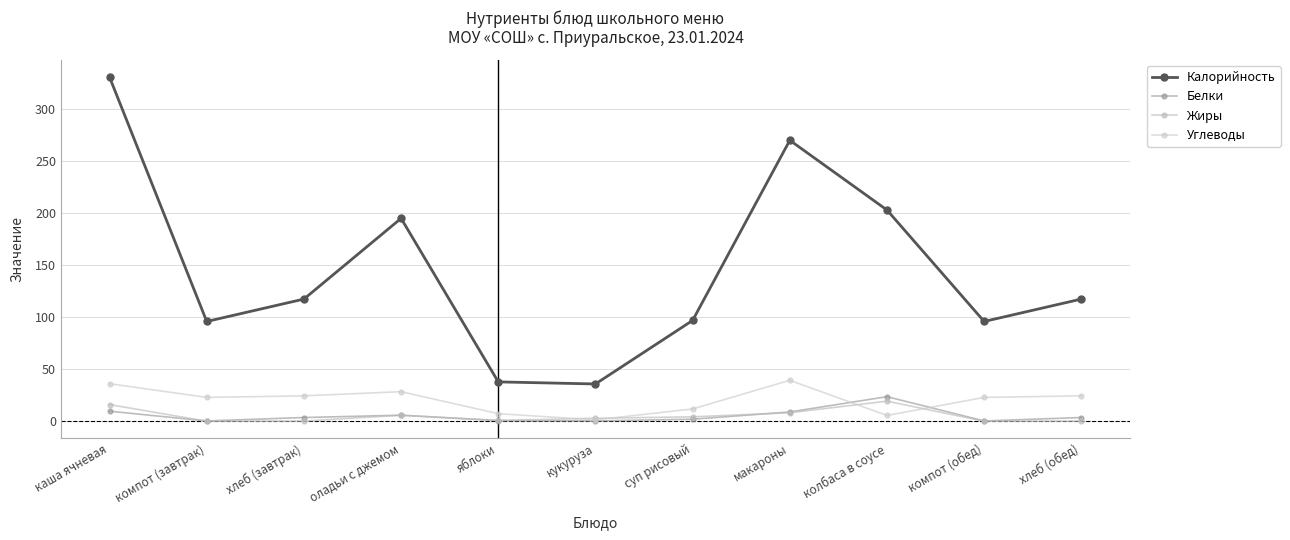

How many lines are shown in the chart?

4